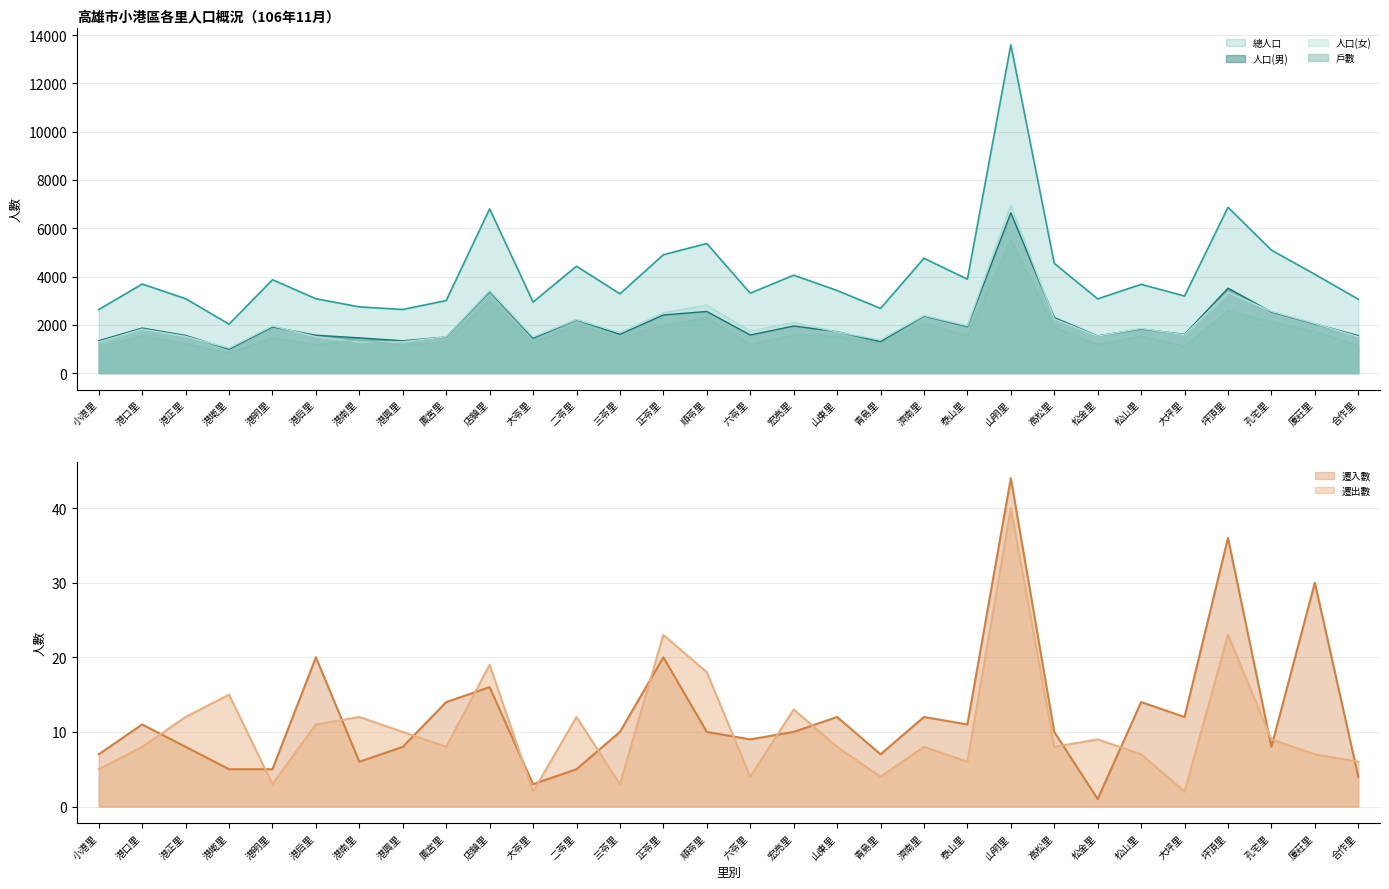

At which category is the sum across all series the highest?

山明里